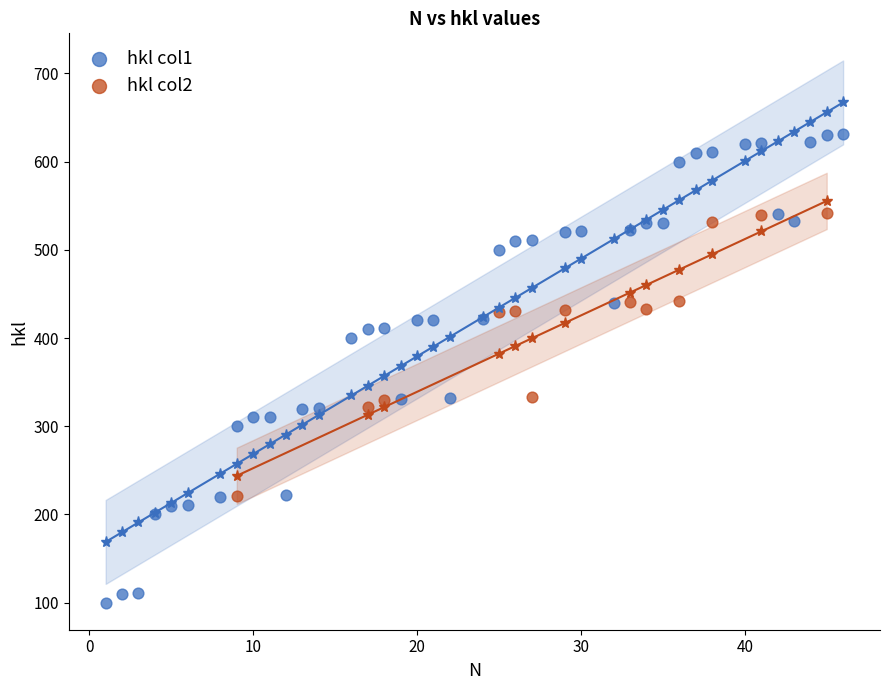

Which series reaches the minimum Y coordinate?

hkl col1